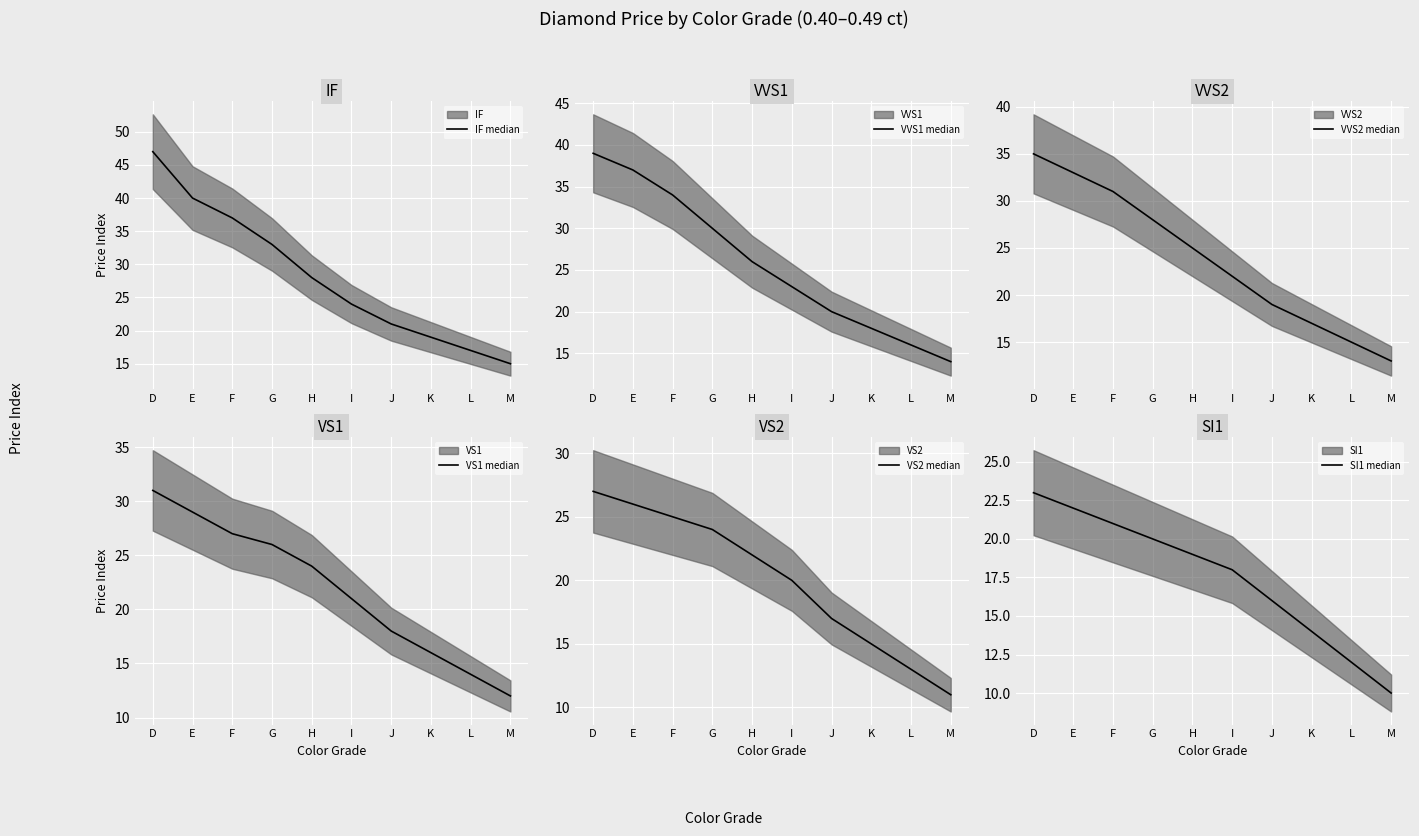

Rank the series by their average value, from lowest to highest.

SI1 median, VS2 median, VS1 median, VVS2 median, VVS1 median, IF median